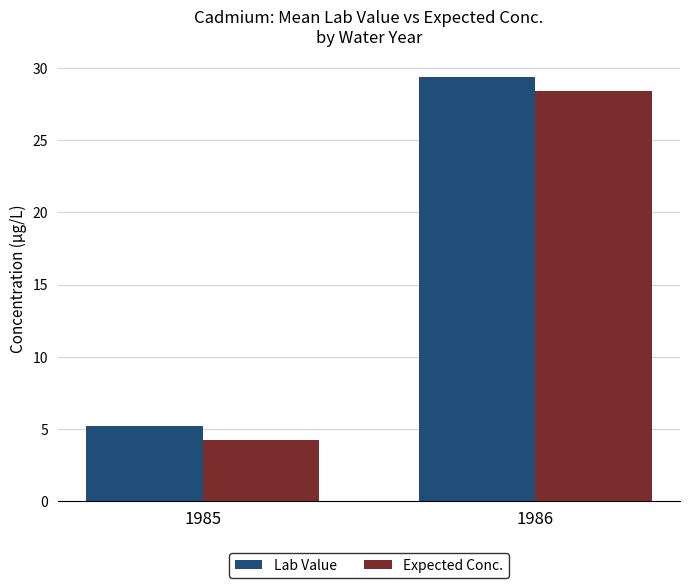

How many data points does each series have?

2